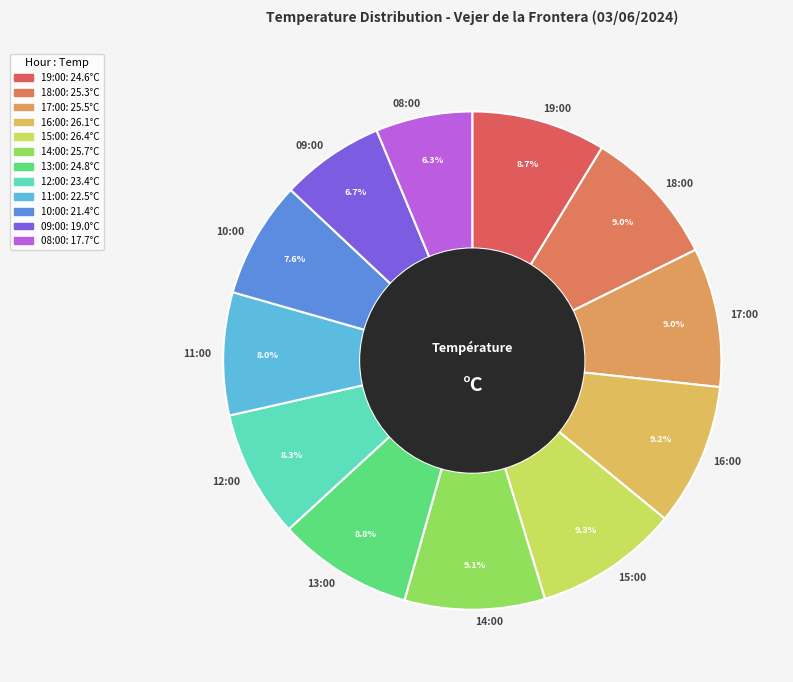

What portion of the pie excludes 11:00?

92.0%